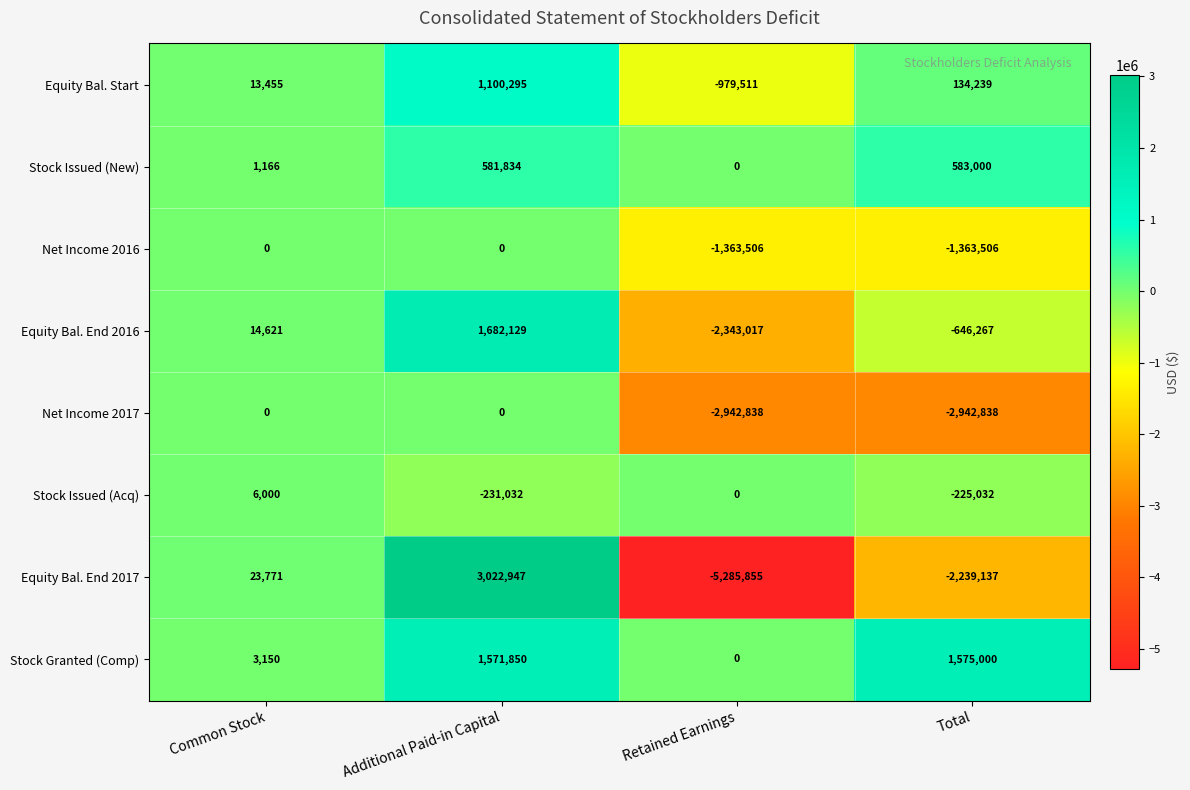

Which series changed the most between Additional Paid-in Capital and Retained Earnings?

Equity Bal. End 2017